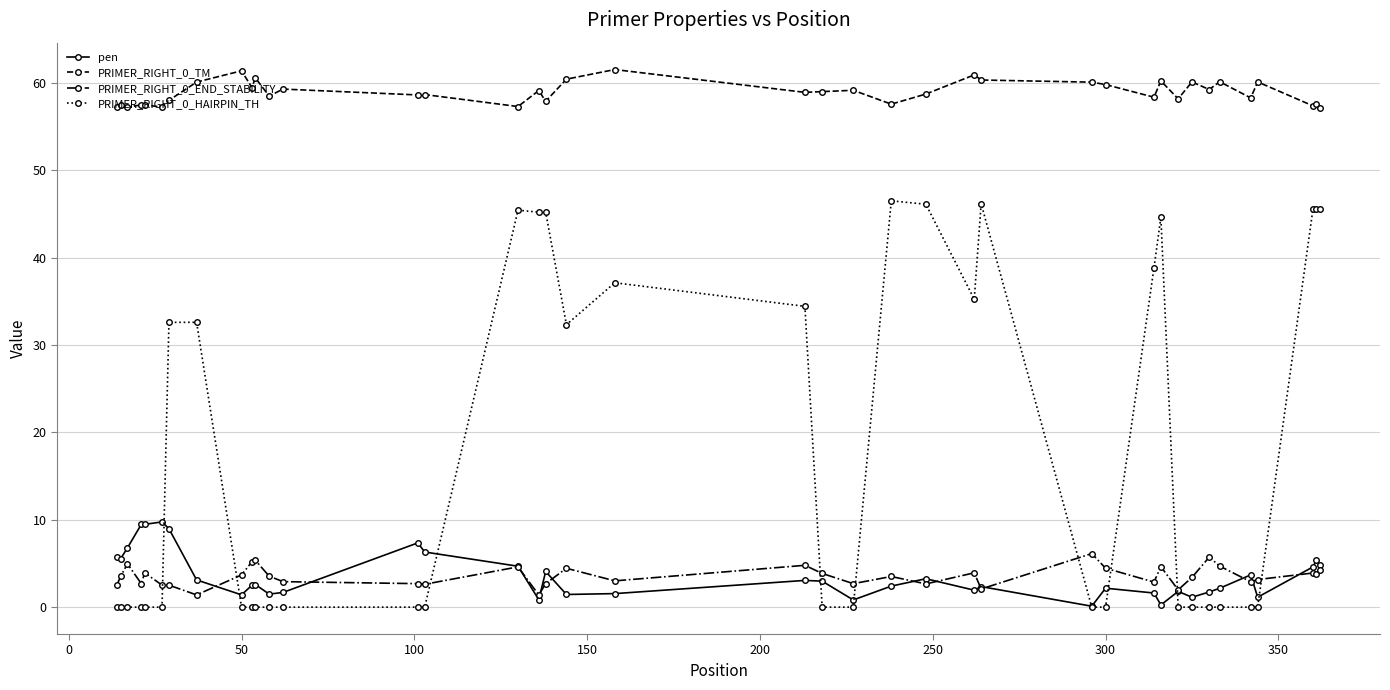

What is the maximum value for pen?

9.8